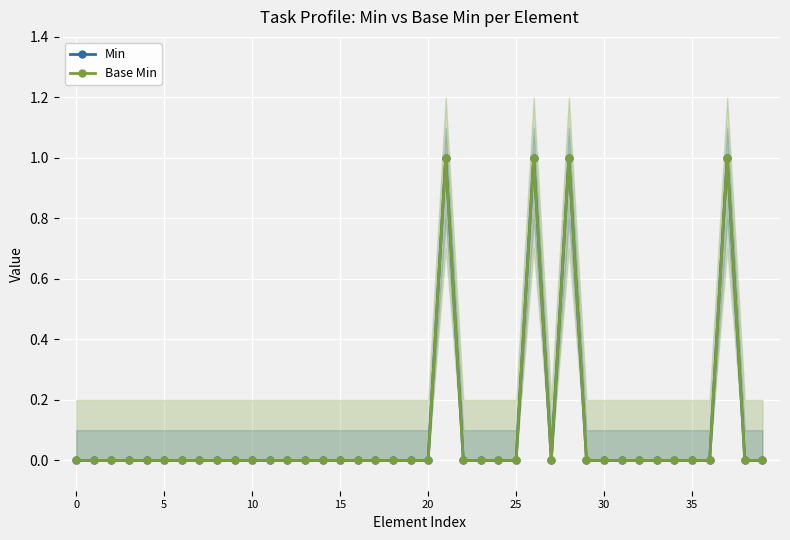

True or false: Min and Base Min cross at least once.

False